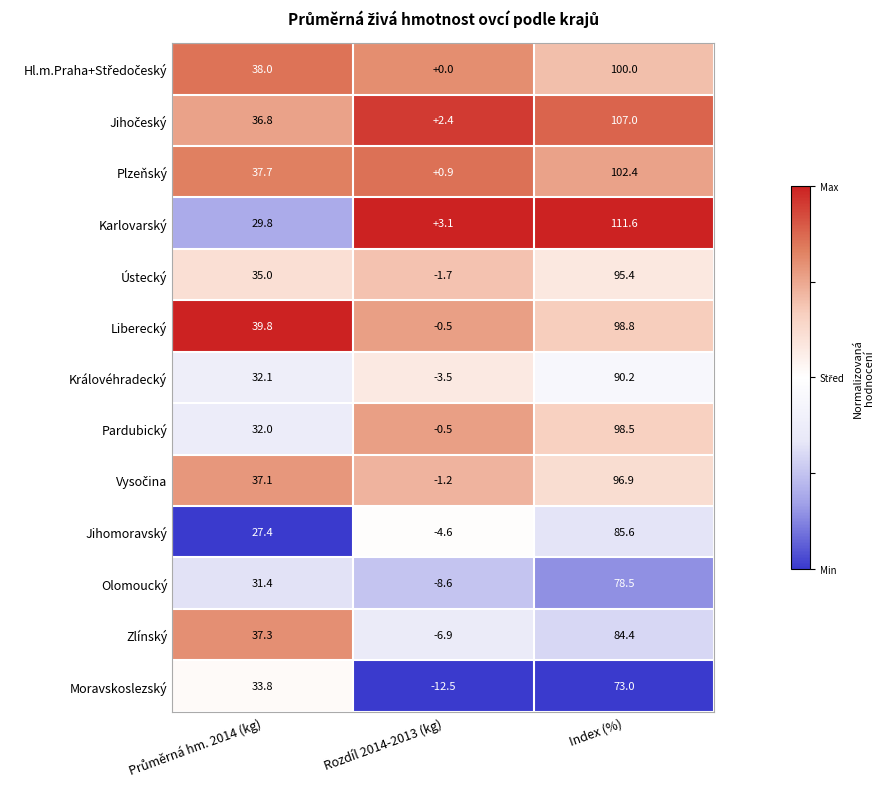

What is the maximum value shown in the chart?

111.6